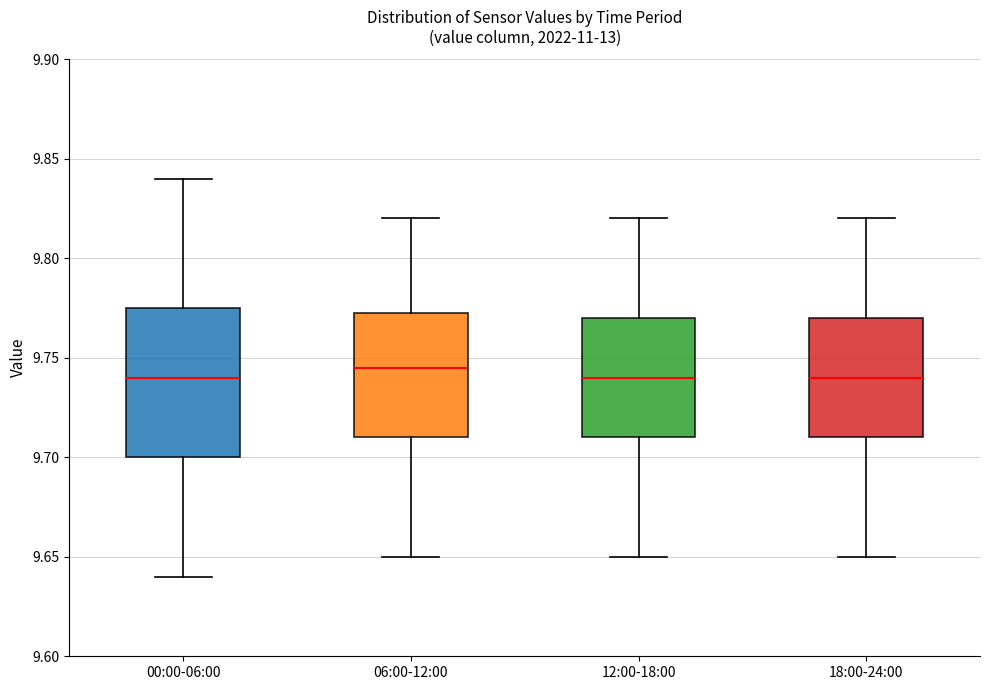

Reading left to right, transcribe this box plot: for each box, give where its median line is, the range the box spans, and where its two whiskers end, as read against the y-axis. The values are not printed on the chart, so give them approximately, as read against the axis.

00:00-06:00: median 9.740, box 9.700 to 9.775, whiskers 9.640 to 9.840
06:00-12:00: median 9.745, box 9.710 to 9.775, whiskers 9.650 to 9.820
12:00-18:00: median 9.740, box 9.710 to 9.770, whiskers 9.650 to 9.820
18:00-24:00: median 9.740, box 9.710 to 9.770, whiskers 9.650 to 9.820